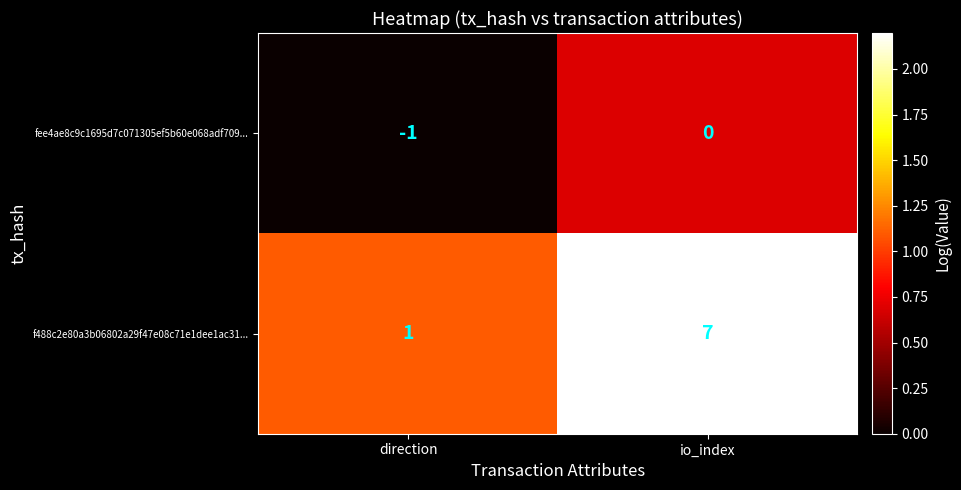

The value of fee4ae8c9c1695d7c071305ef5b60e068adf709... at direction is -1. True or false?

True